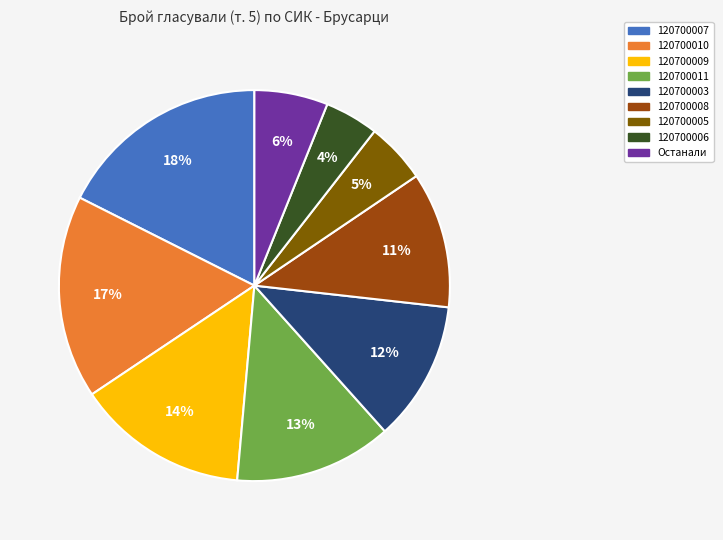

To the nearest percent, what is the average slice percentage?

11%